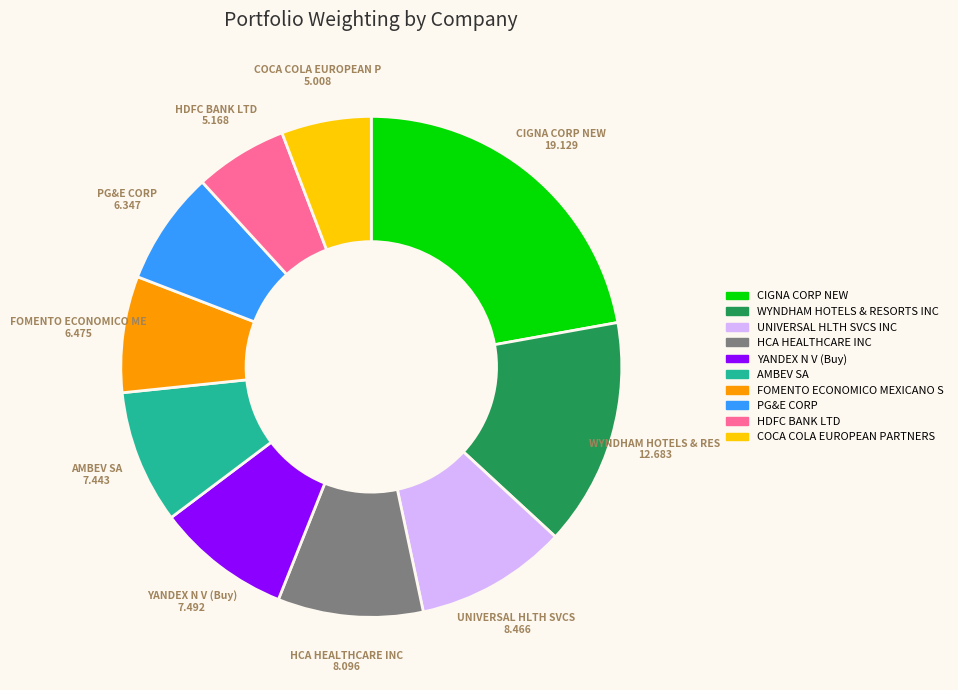

What is the largest slice in the pie chart?

CIGNA CORP NEW